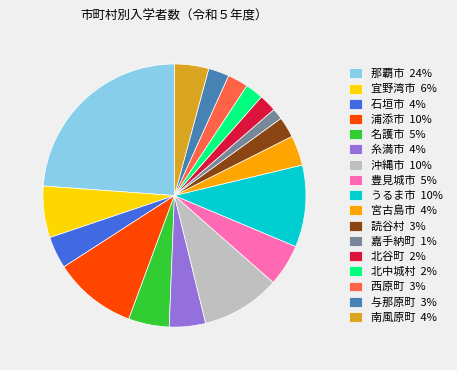

Is it true that 浦添市 10% is 15% of the pie?

False